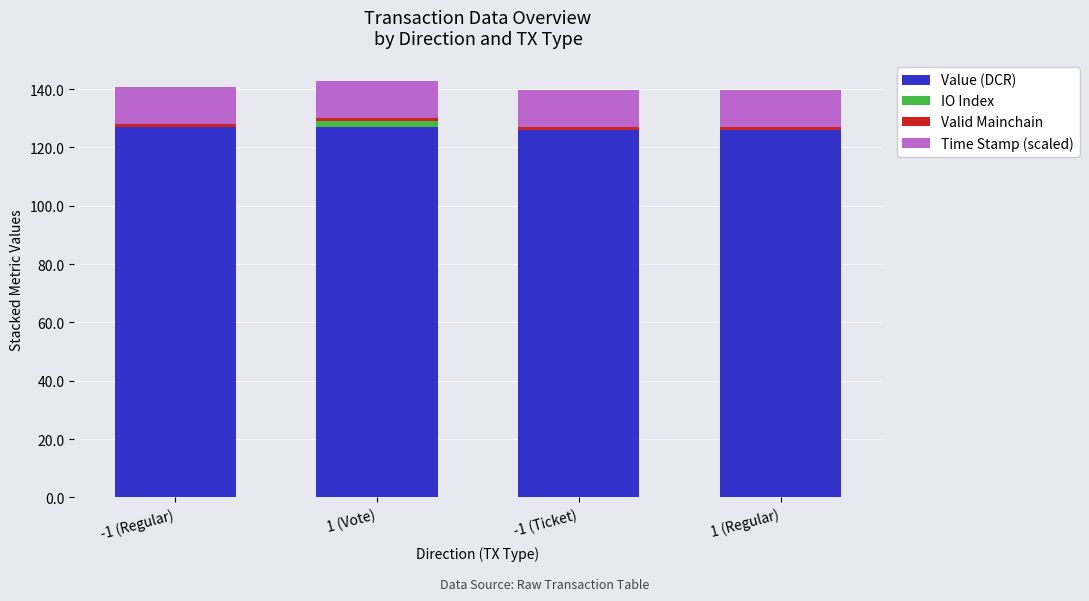

What is the maximum value for Value (DCR)?

127.0